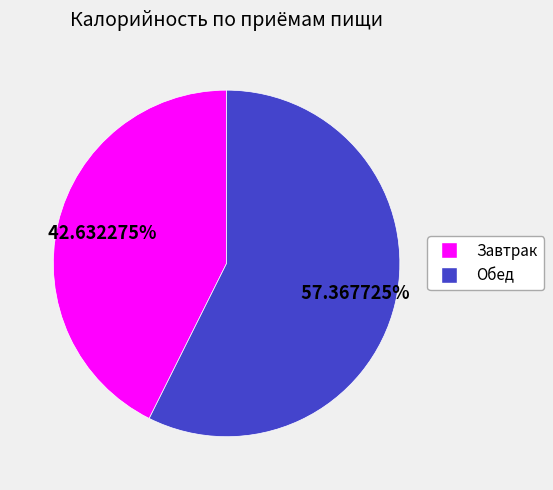

Which slice is the largest?

Обед